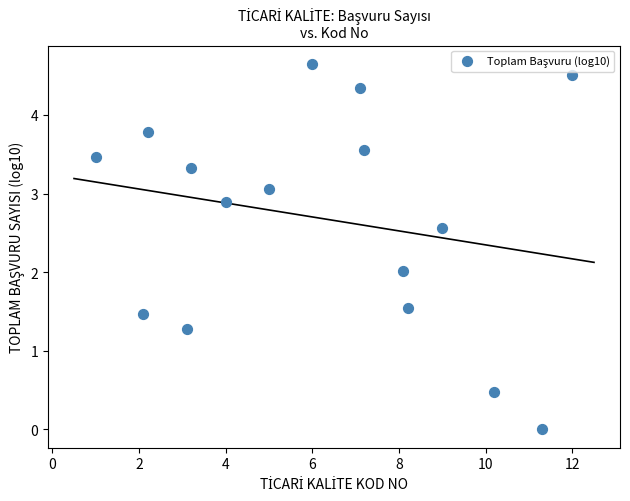

What is the range of X values (max minus min)?

11.0